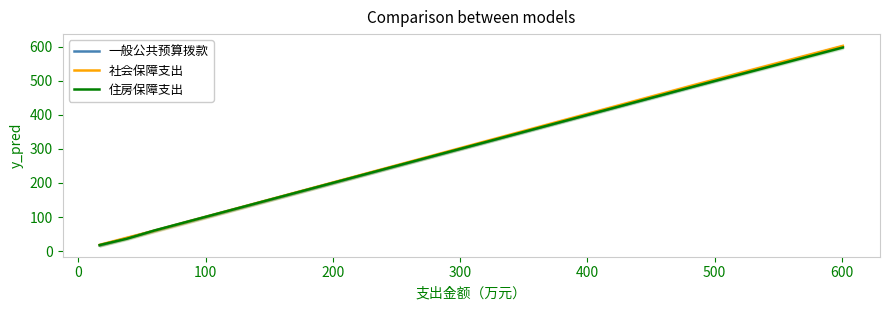

Reading right to left, extract all data points from this chart.

一般公共预算拨款: 600.8	486.4	59.6	38.1	16.7
社会保障支出: 602.1	489.9	59.6	39.1	18.2
住房保障支出: 597.6	485.9	60.3	36.4	17.8